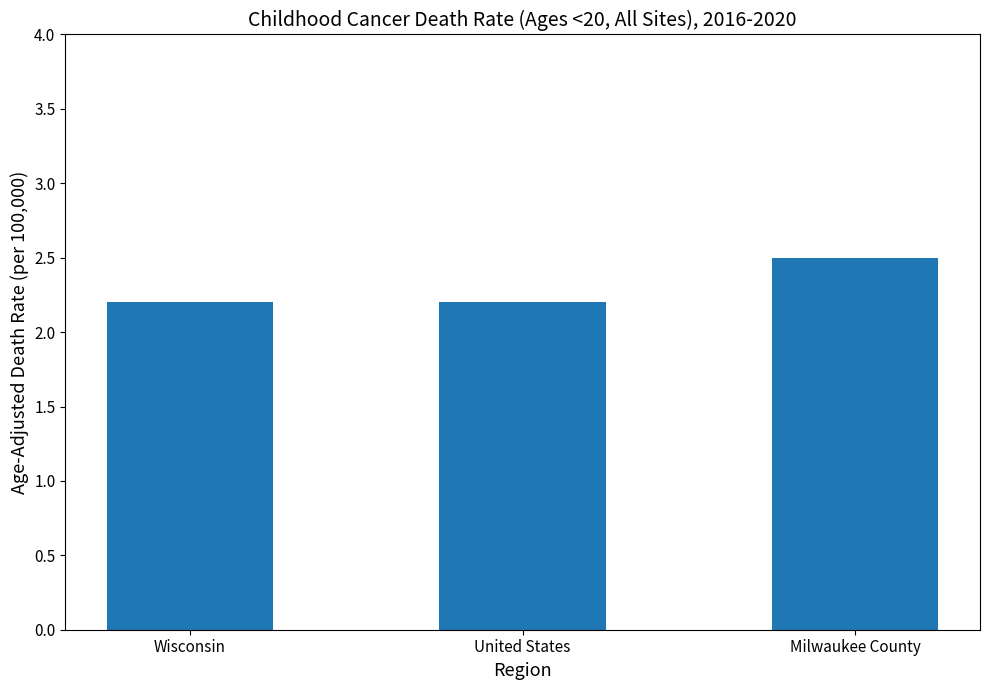

Count the values in the range 2 to 3.

3